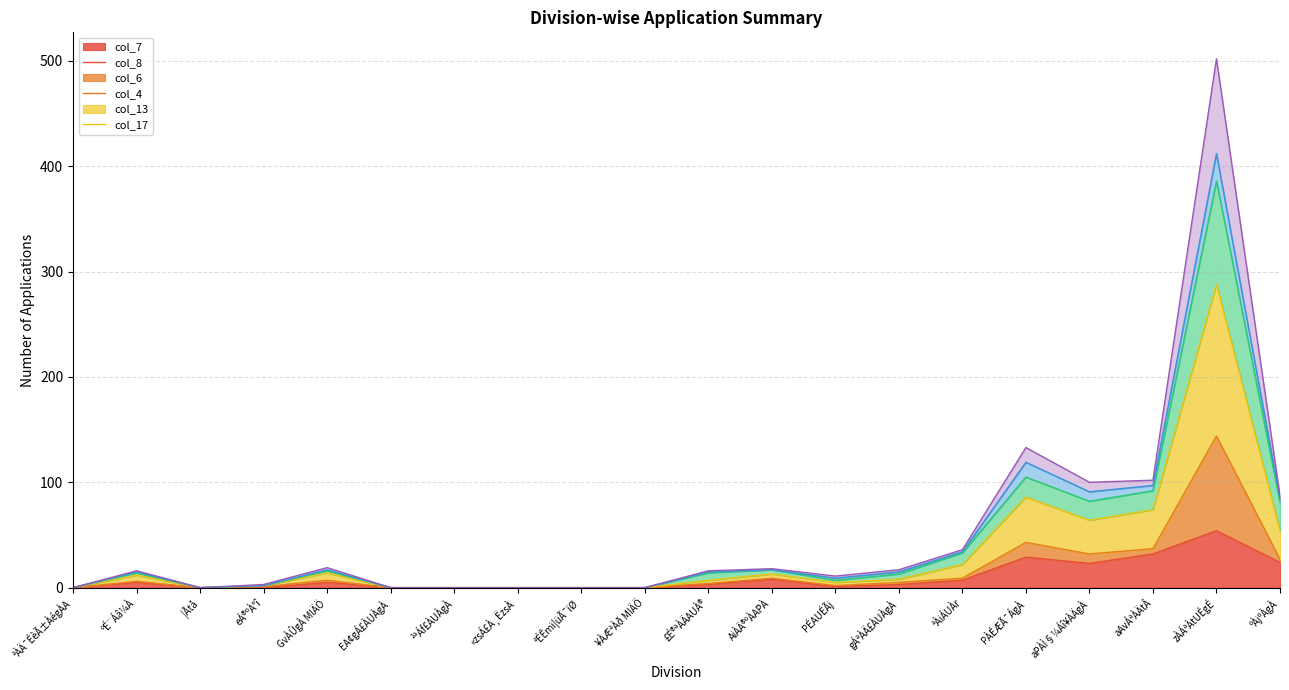

What is the average value of the col_4 series?

43